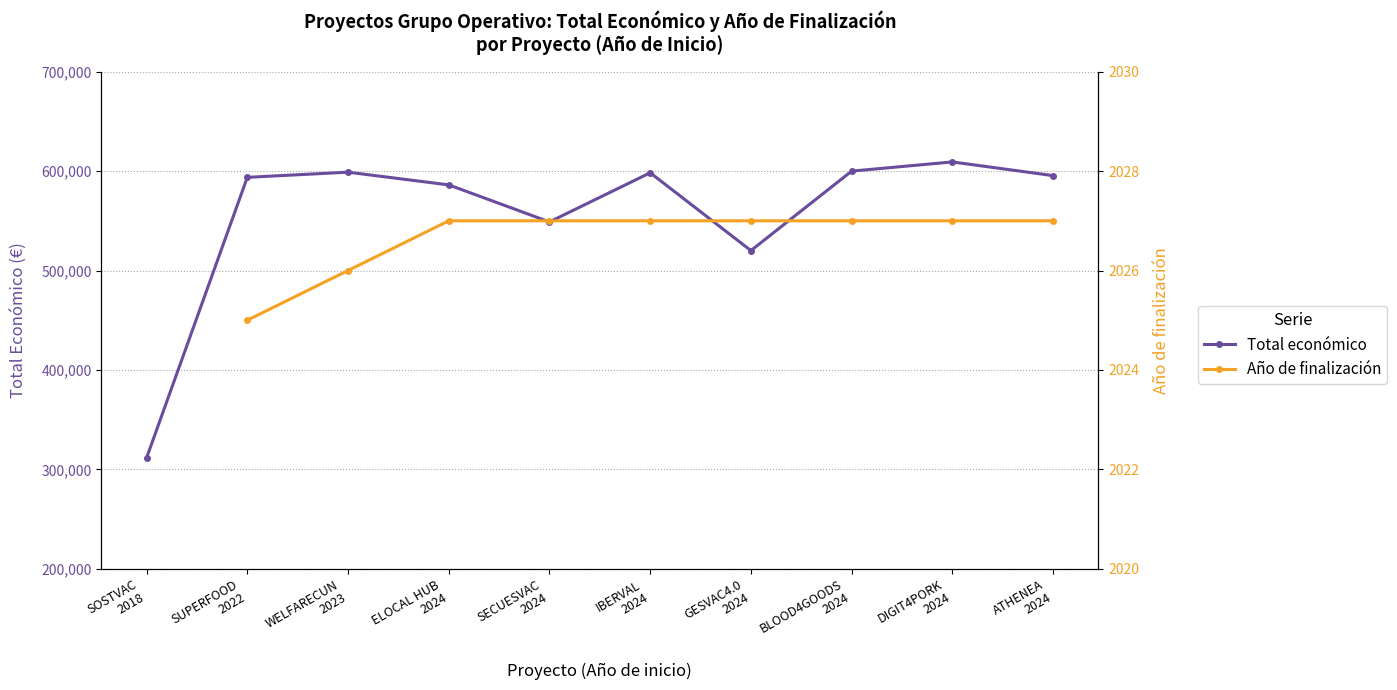

Which series has the widest spread of values?

Total económico